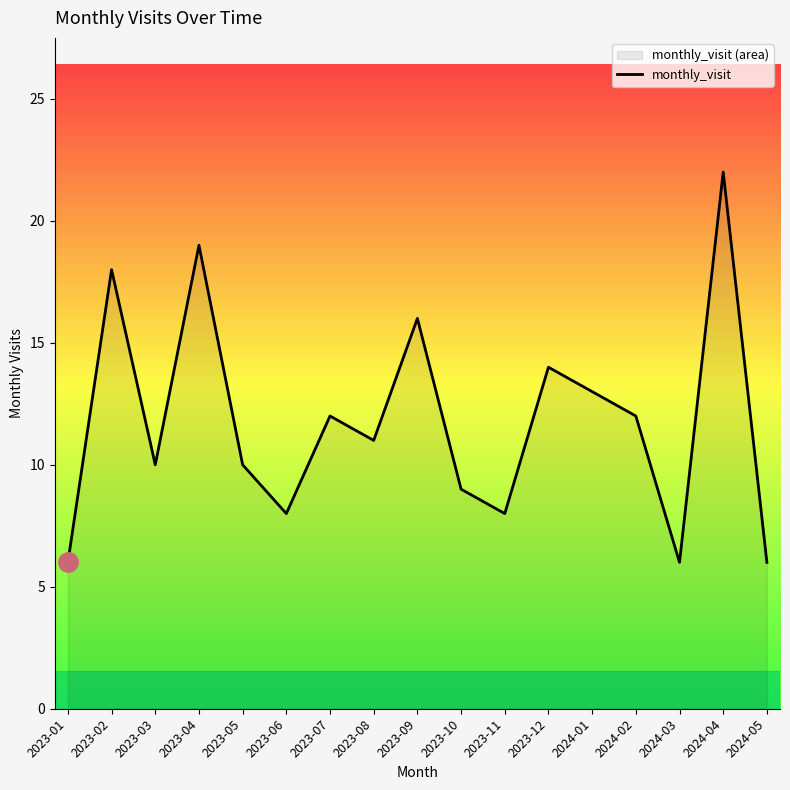

How many data points are less than 11?

8